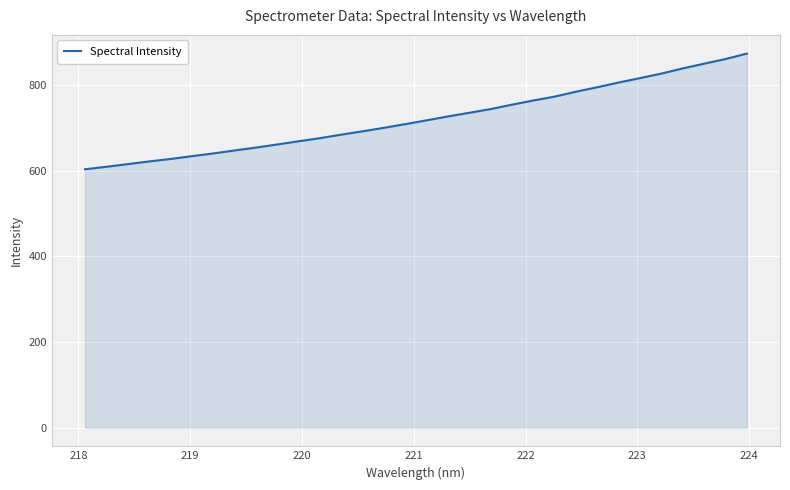

What is the smallest value displayed?

603.8